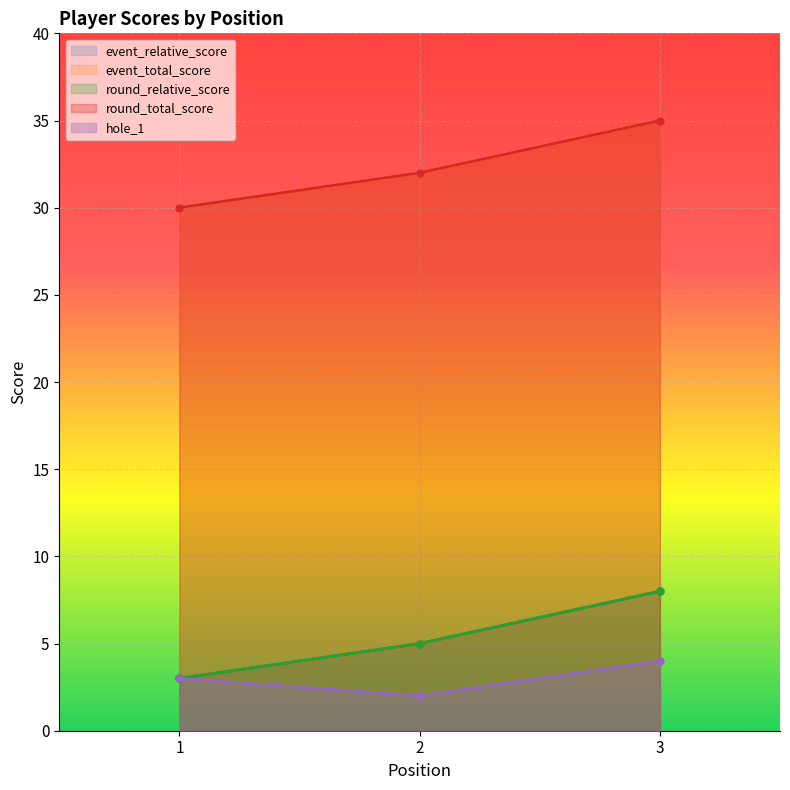

What are all the series names shown in the legend?

event_relative_score, event_total_score, round_relative_score, round_total_score, hole_1